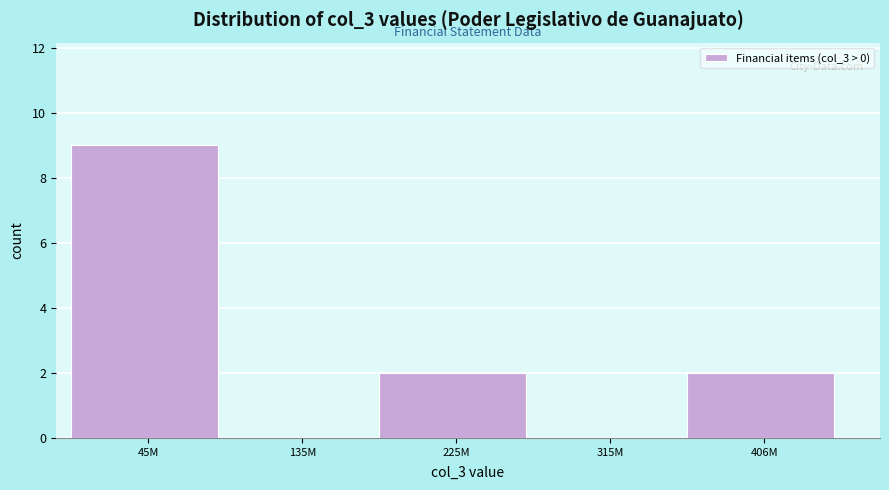

Reading left to right, transcribe all the data shown in this chart.

45M=9	135M=0	225M=2	315M=0	406M=2